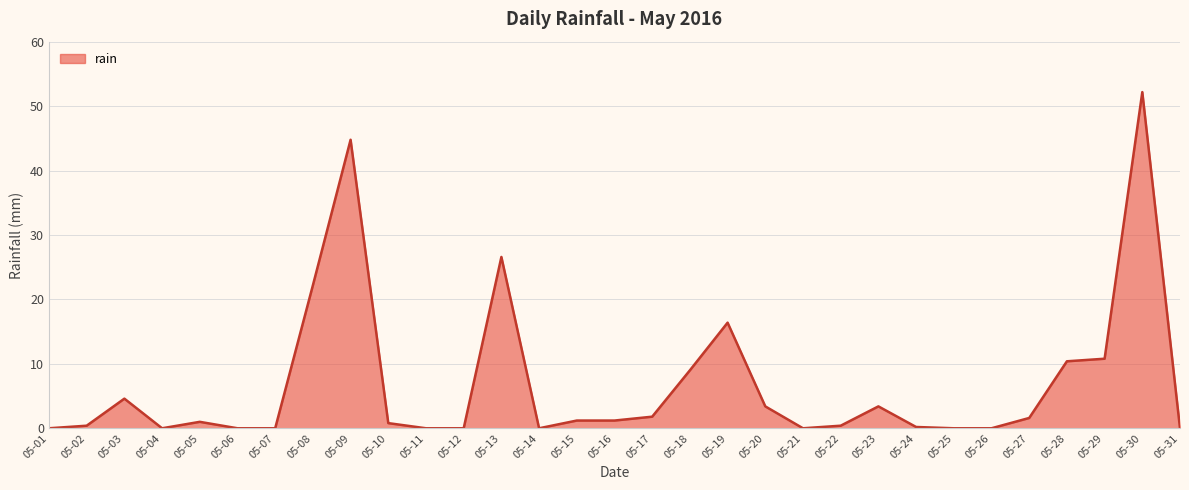

What is the difference between the values at 05-18 and 05-31?

9.0